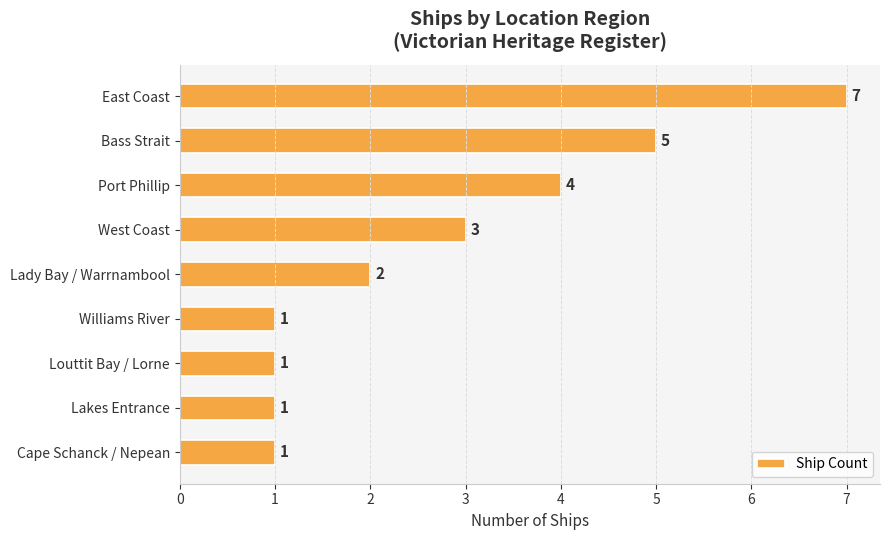

What is the sum of all values?

25